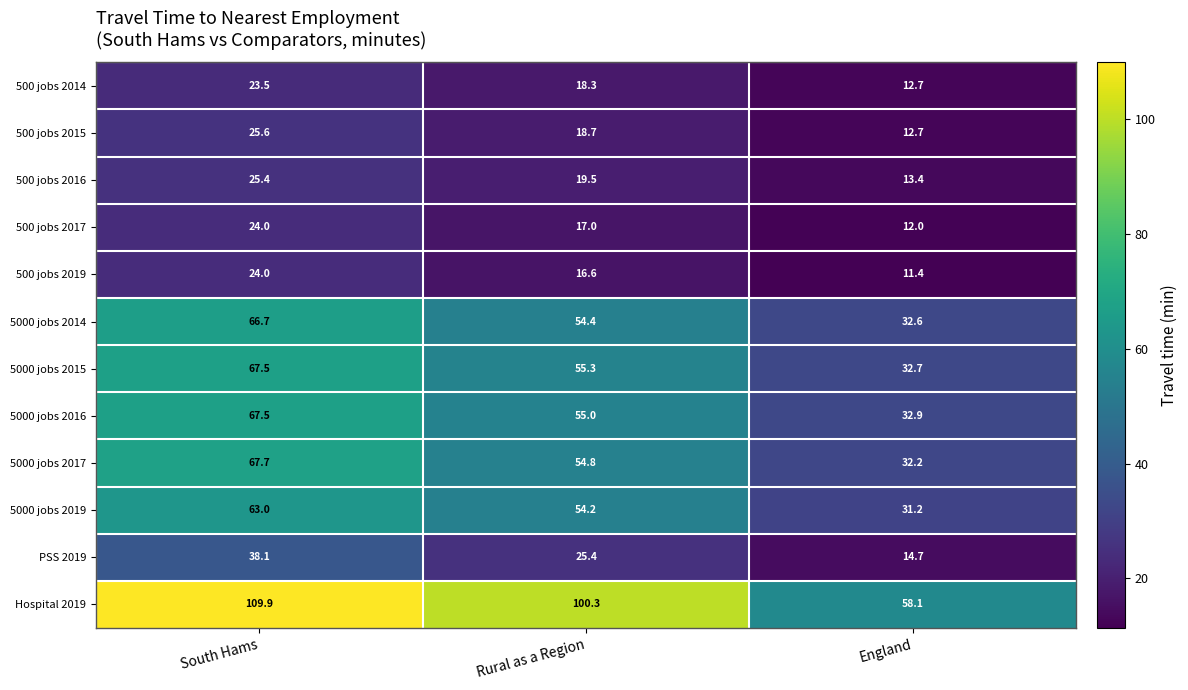

Where does the 500 jobs 2016 series first go above 19?

South Hams